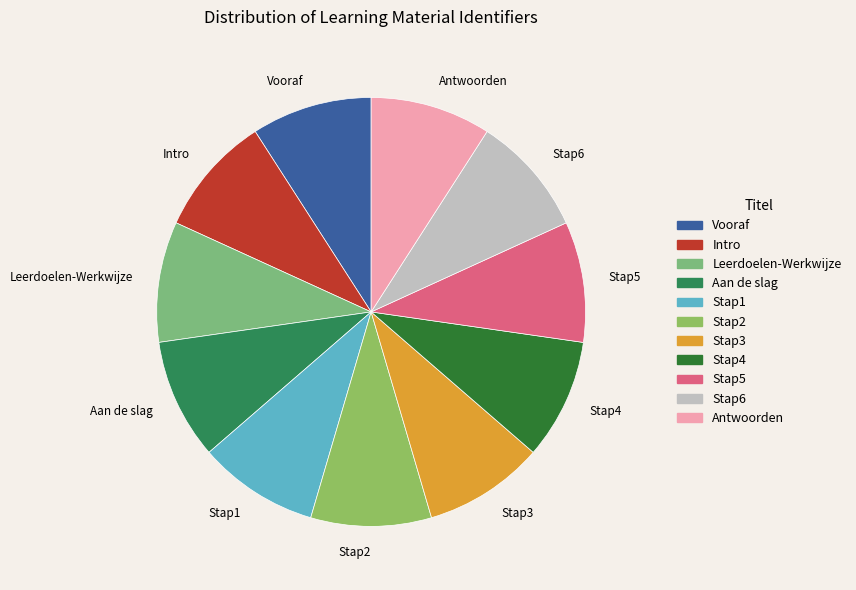

Is it true that Intro is 19% of the pie?

False